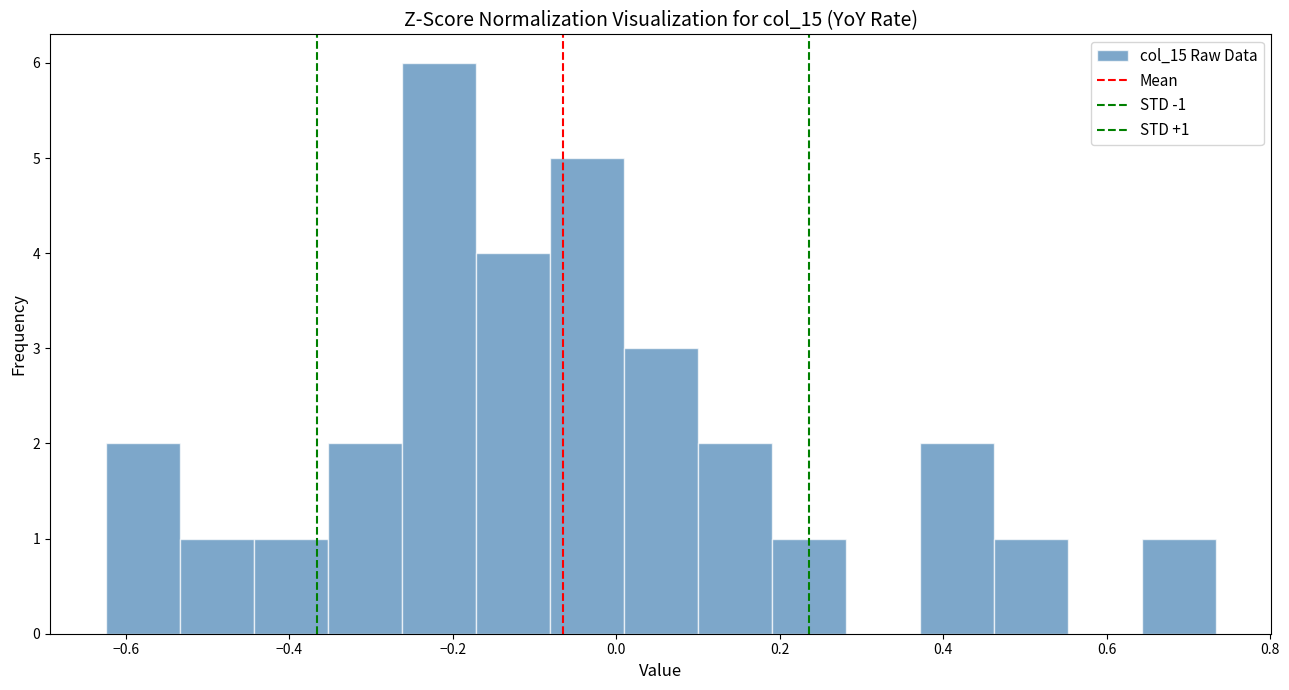

Over which range of the x-axis is the bar tallest?

-0.26 to -0.18